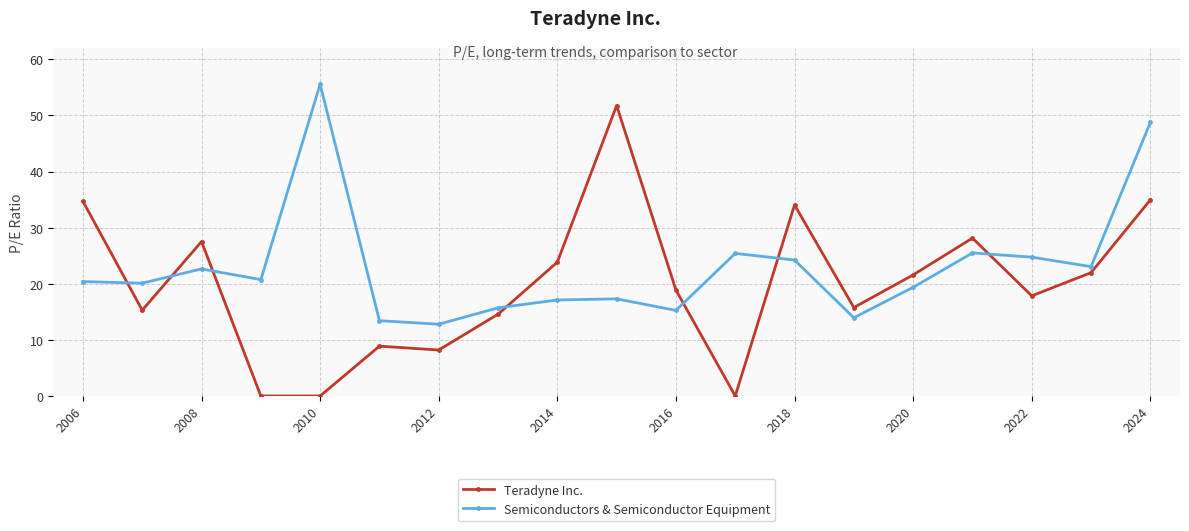

In Teradyne Inc., how many points are higher than both neighbors (excluding endpoints)?

5